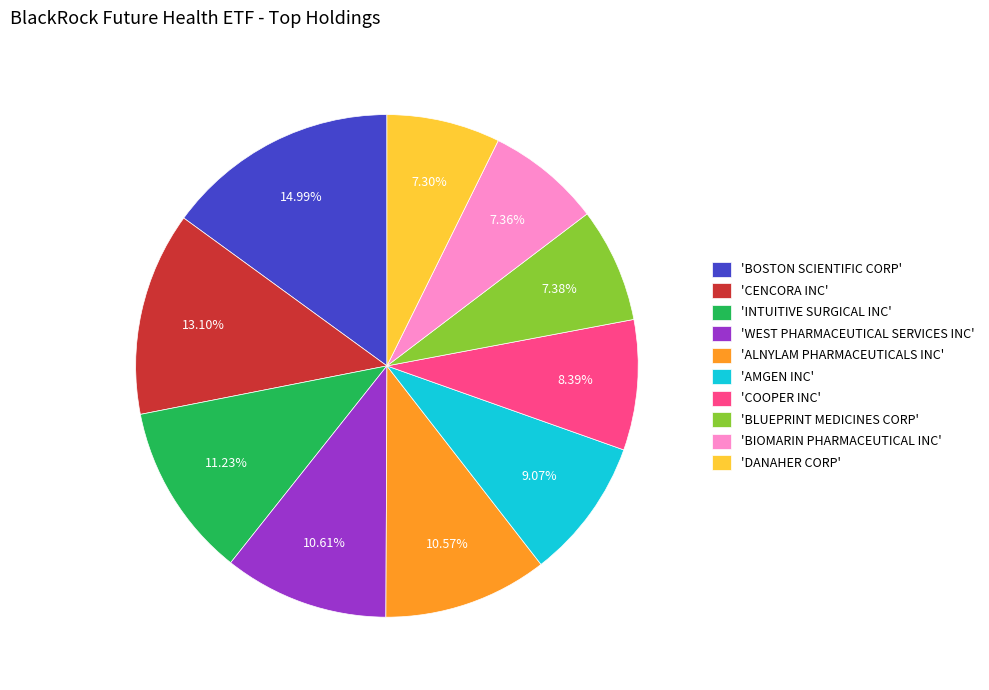

Does any single category account for the majority?

No